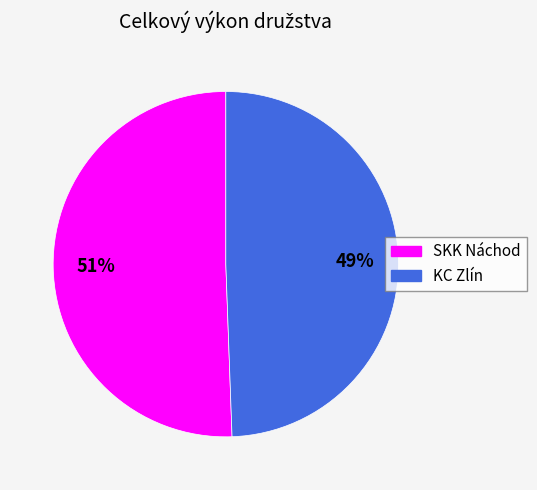

Rank the categories by value from highest to lowest.

SKK Náchod, KC Zlín